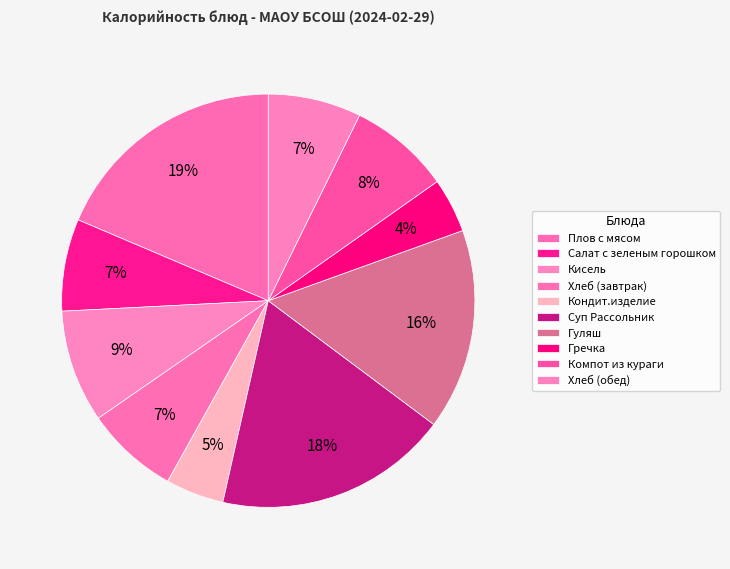

Is Салат с зеленым горошком the majority of the pie?

No